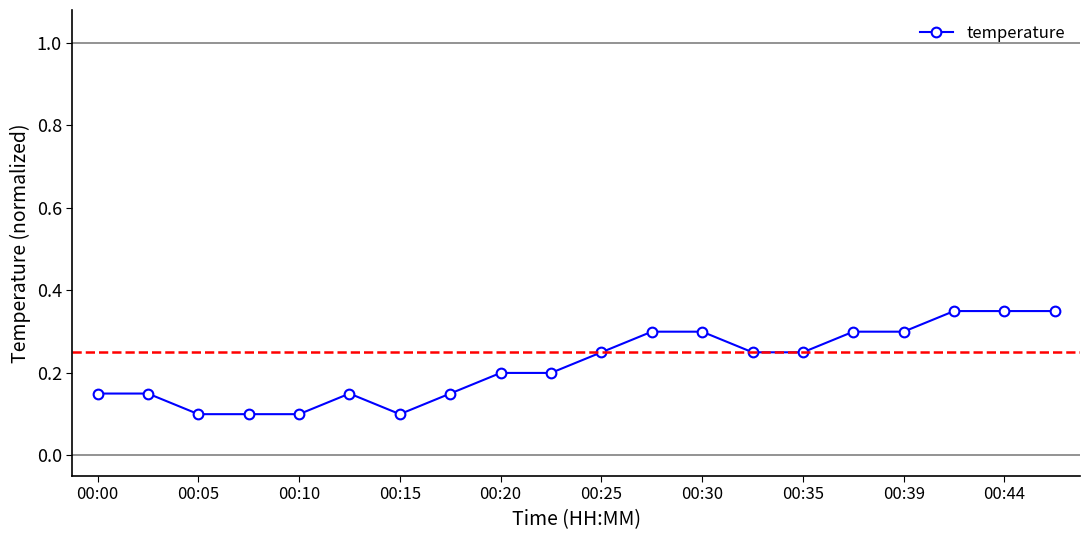

How many values are between 0 and 1?

20